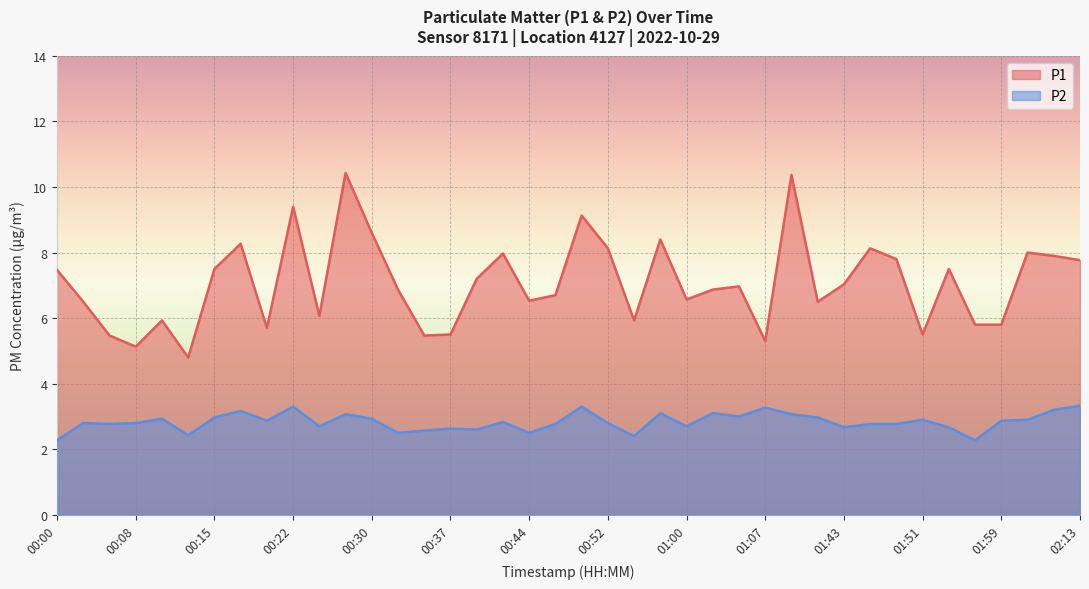

True or false: P2 and P1 cross at least once.

False